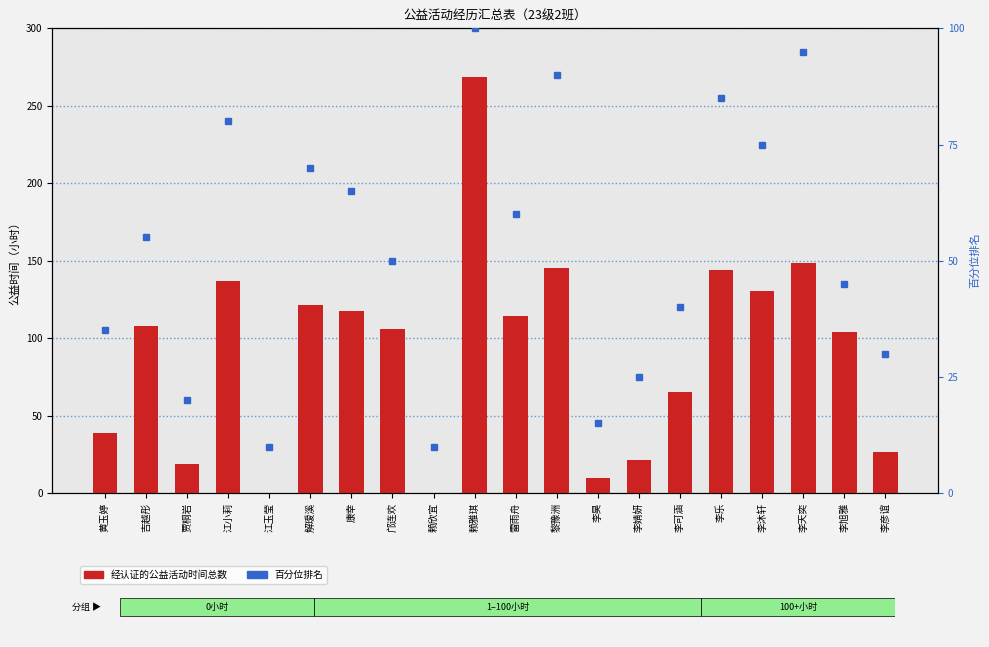

True or false: 百分位排名 has a value of 65.0 at 康幸.

True